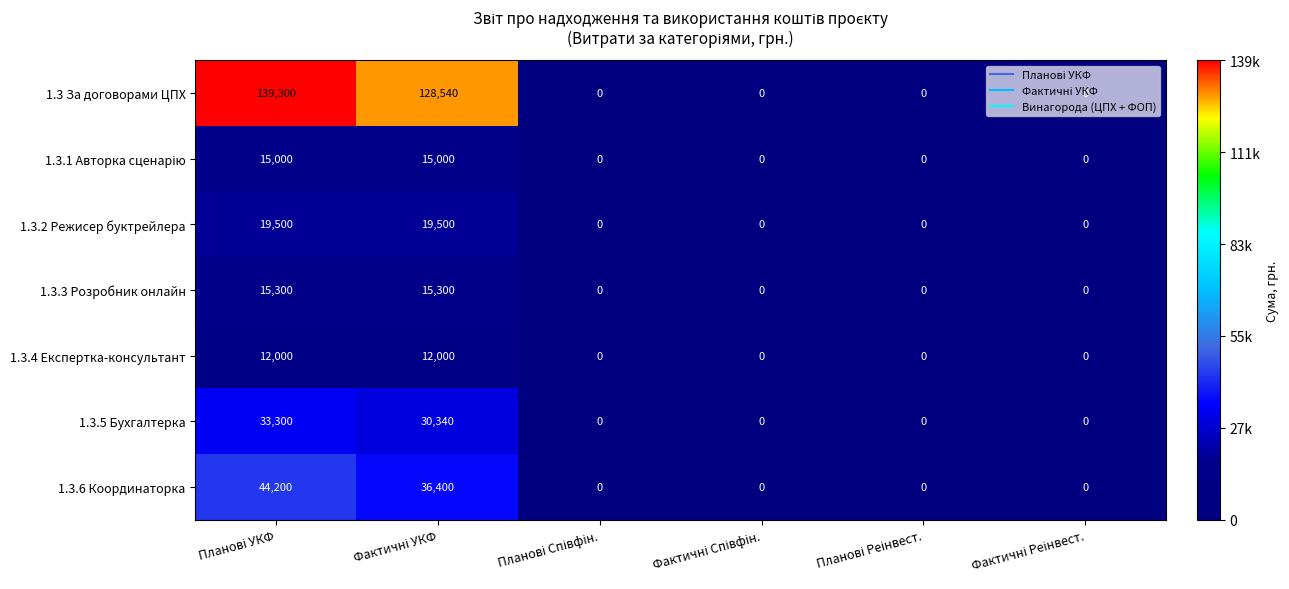

Which series has the largest range (max minus min)?

1.3 За договорами ЦПХ